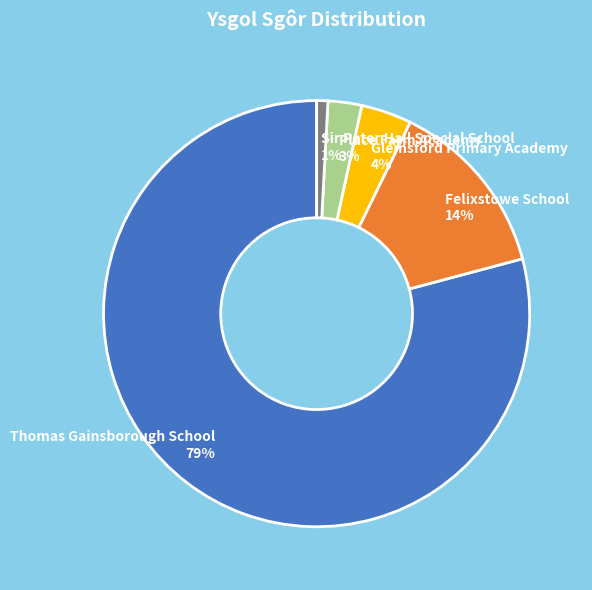

Which slice is the largest?

Thomas Gainsborough School